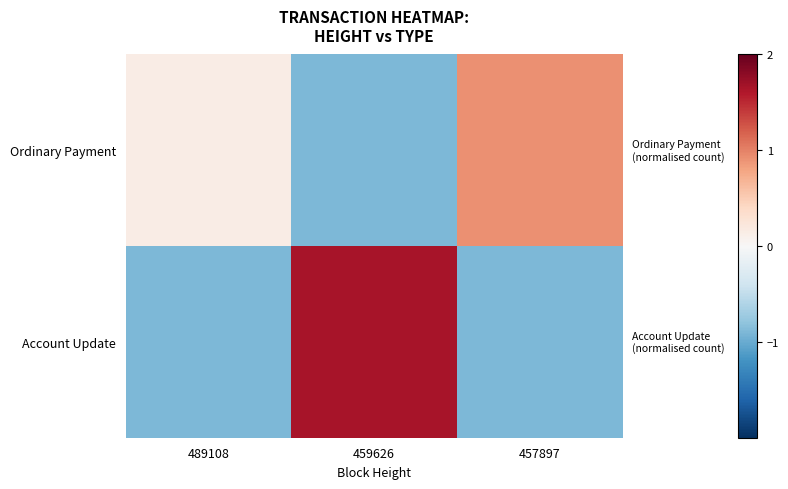

Between 489108 and 457897, which series saw the biggest shift?

Ordinary Payment